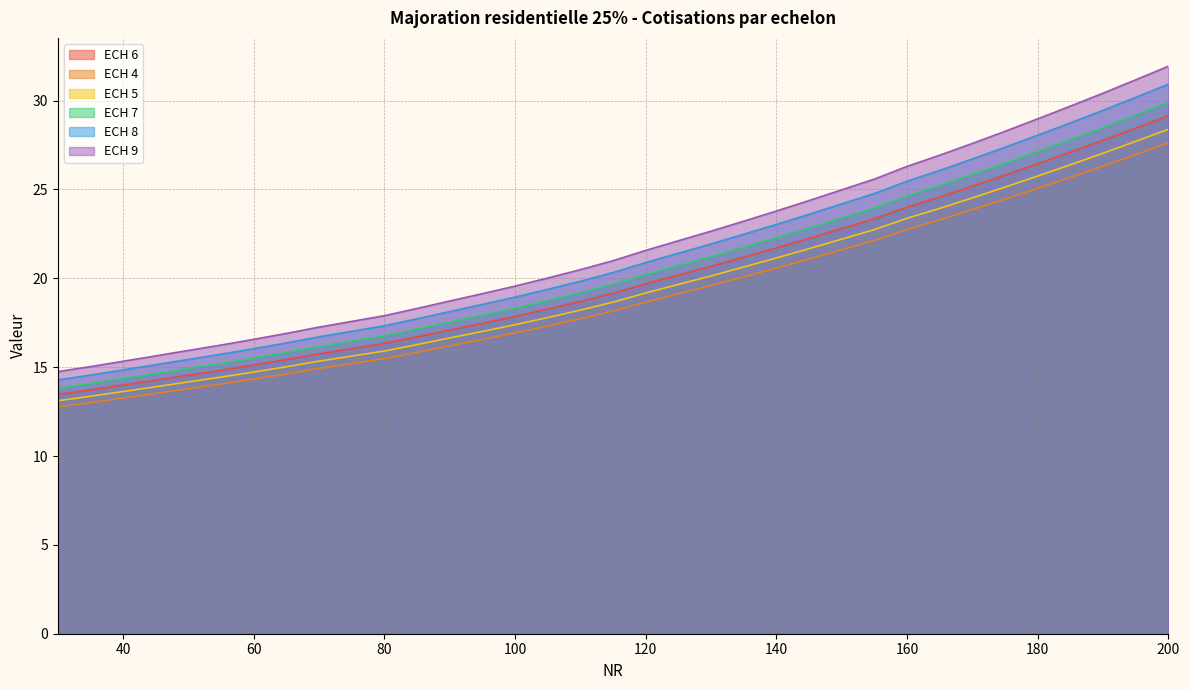

What is the lowest value of the ECH 6 series?

13.5